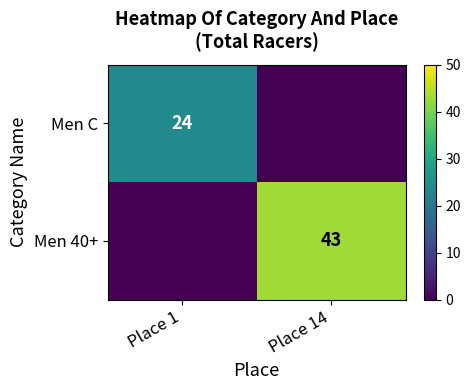

Rank the series by their average value, from highest to lowest.

Men 40+, Men C